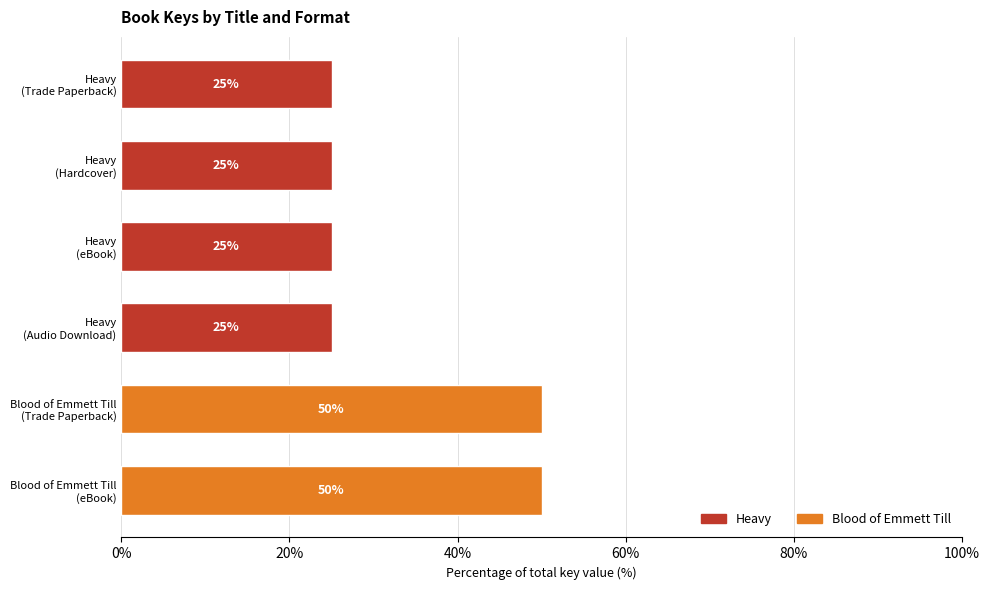

What is the greatest value displayed?

50